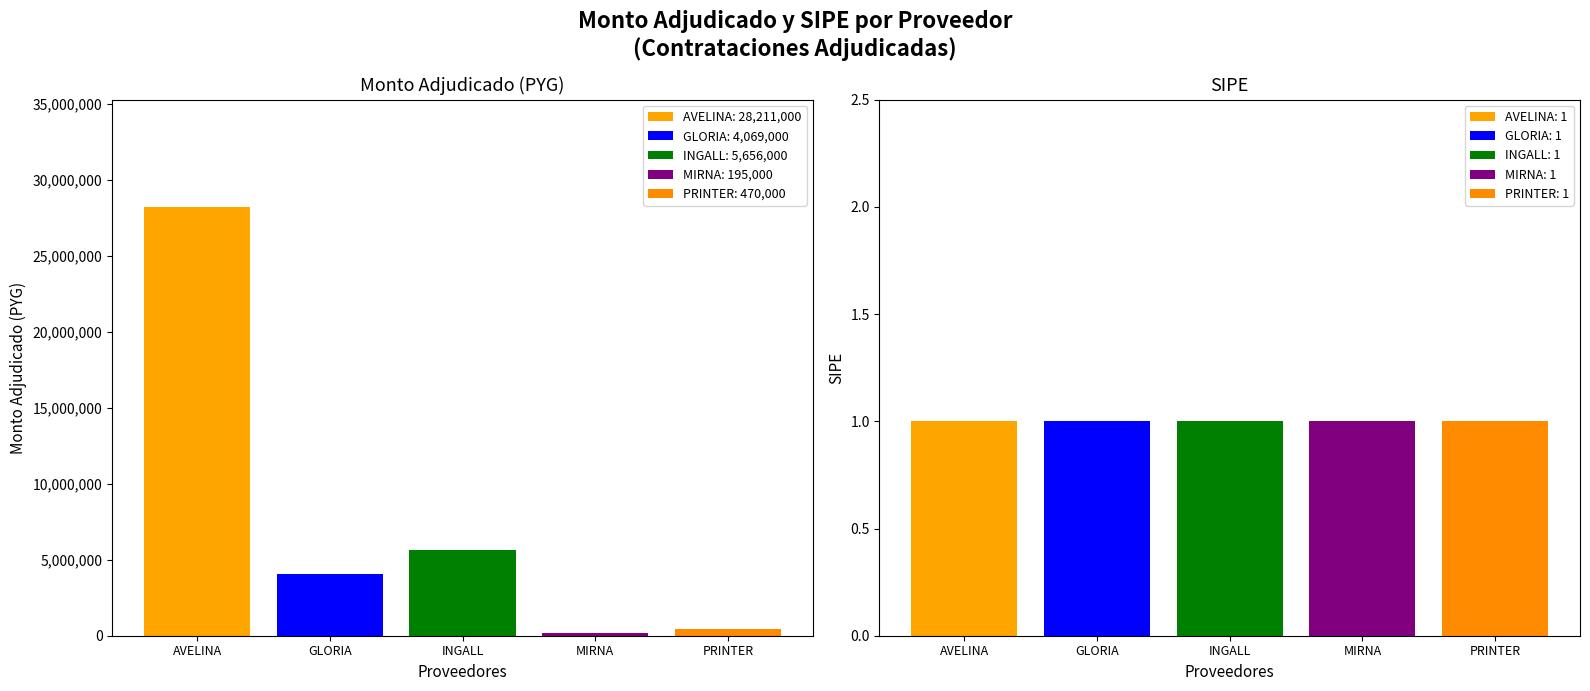

Read the monto_adjudicado value at PRINTER SUPPLIES SA.

470000